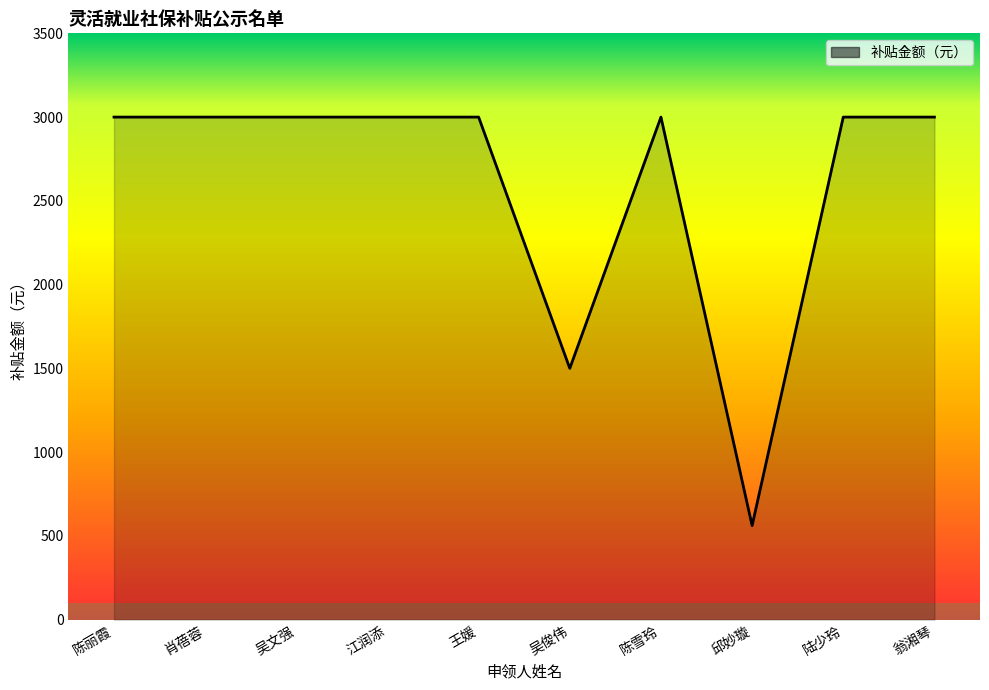

Between 陈丽霞 and 吴俊伟, which is larger?

陈丽霞